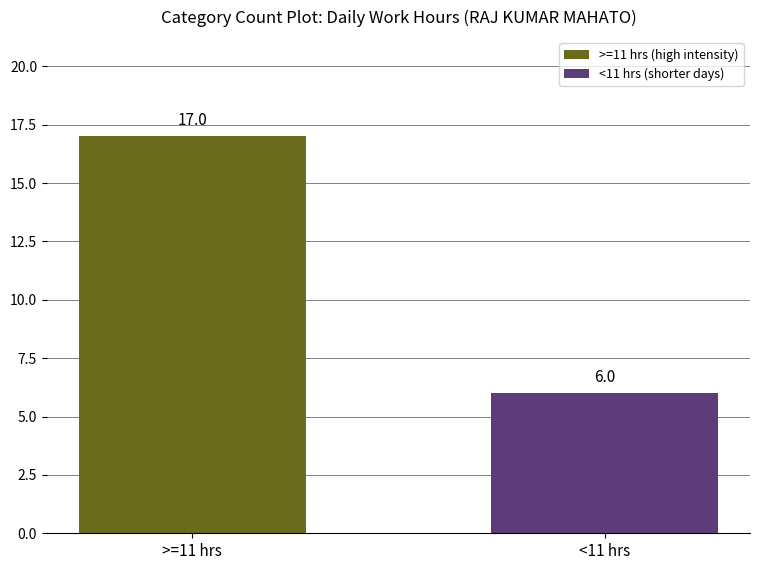

Where is the data nearest to the value 11?

<11 hrs